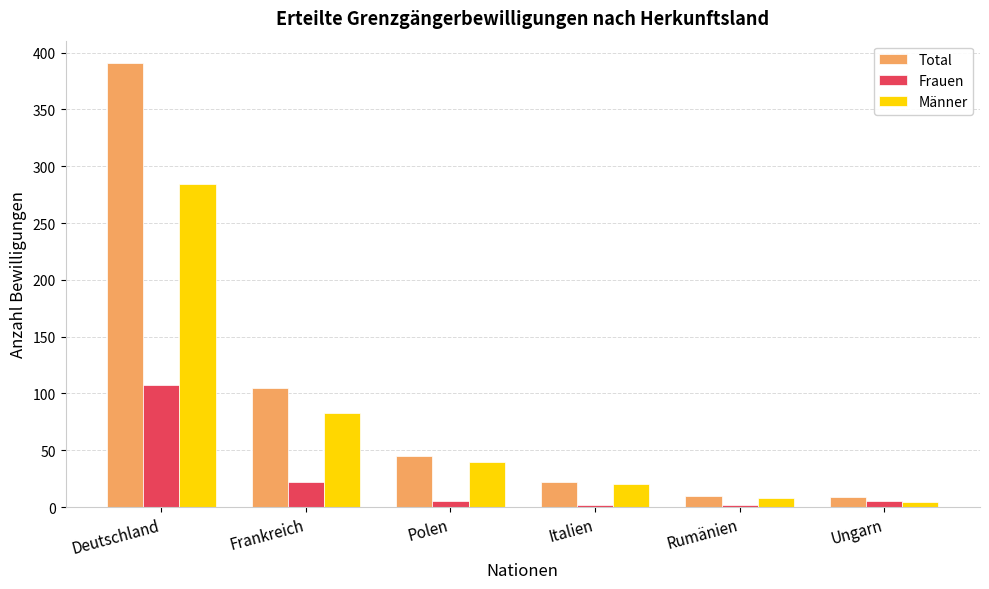

The value of Total at Frankreich is 68. True or false?

False